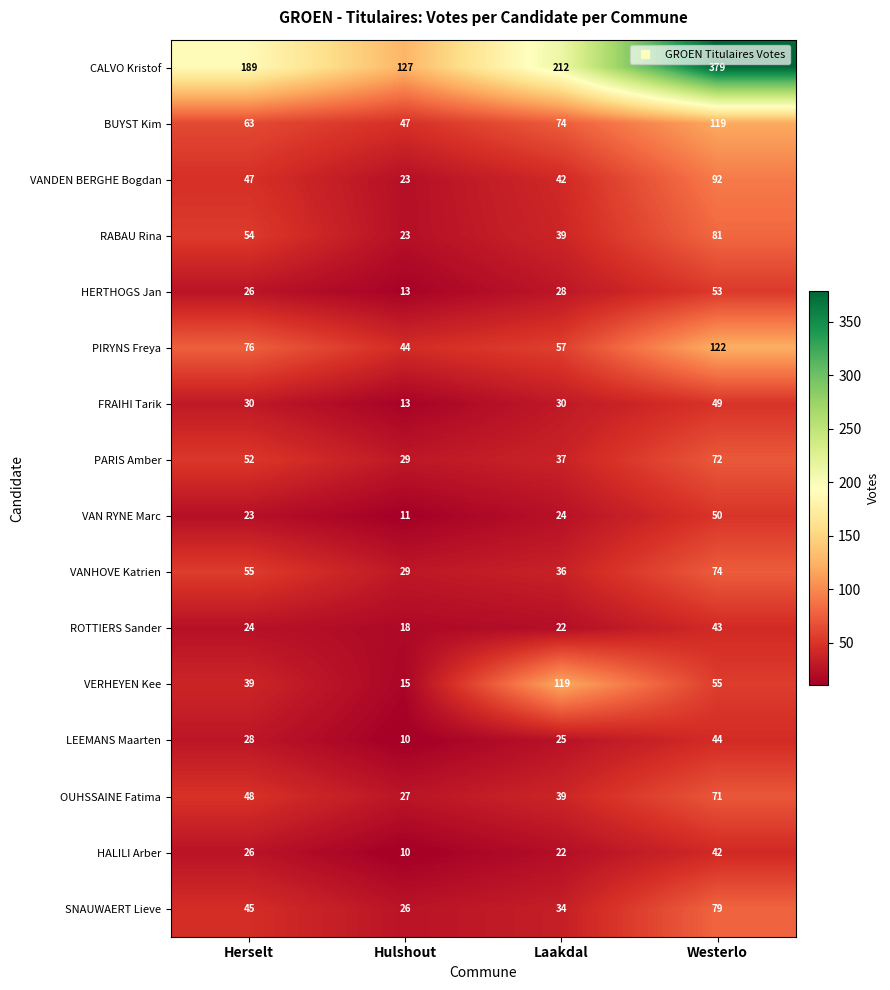

What is the approximate value of LEEMANS Maarten at Herselt, to the nearest 10?

30